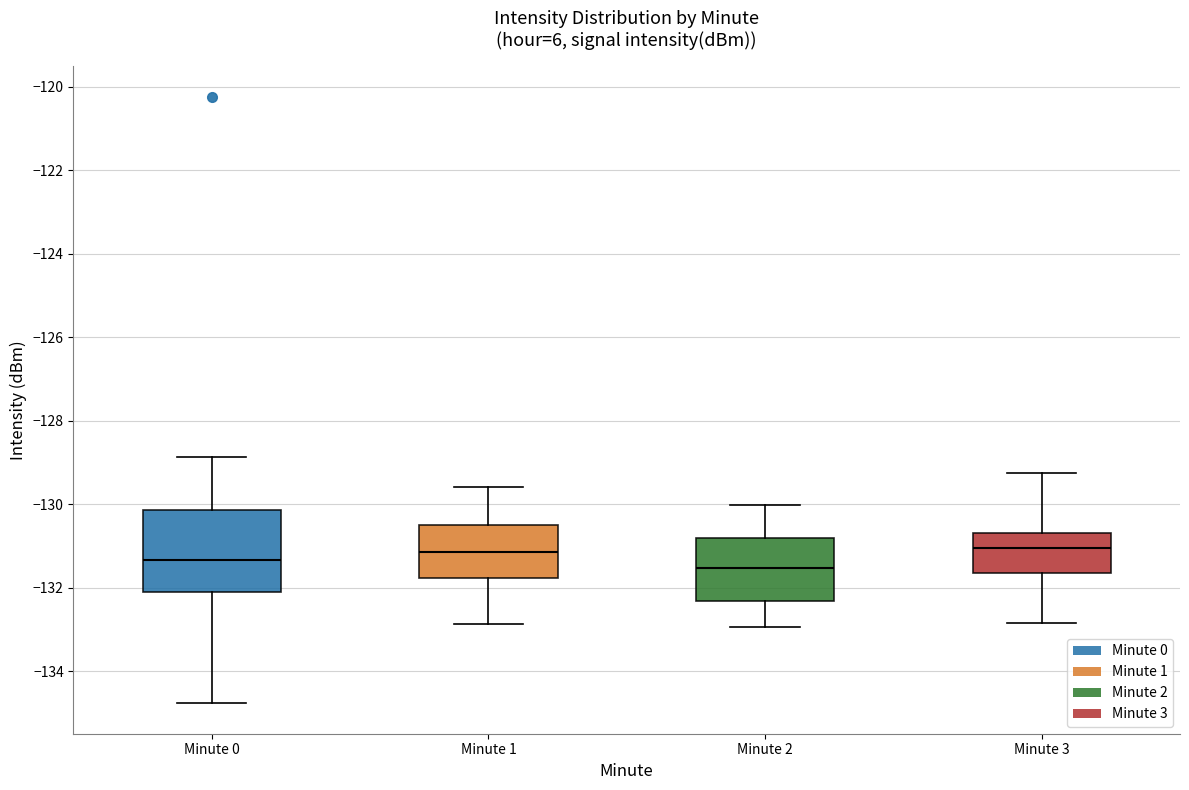

Where does the upper whisker of the box for Minute 2 end on the y-axis? The values are not printed on the chart, so give them approximately, as read against the axis.

-130.0